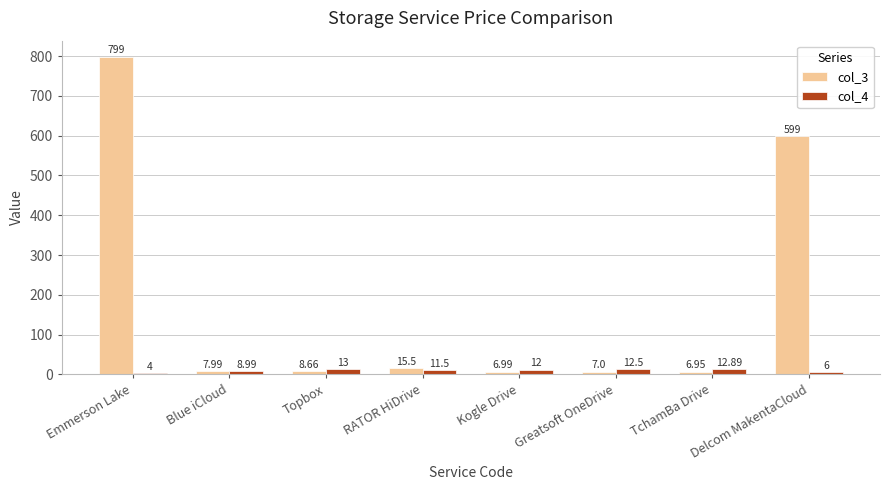

Which series has the widest spread of values?

col_3